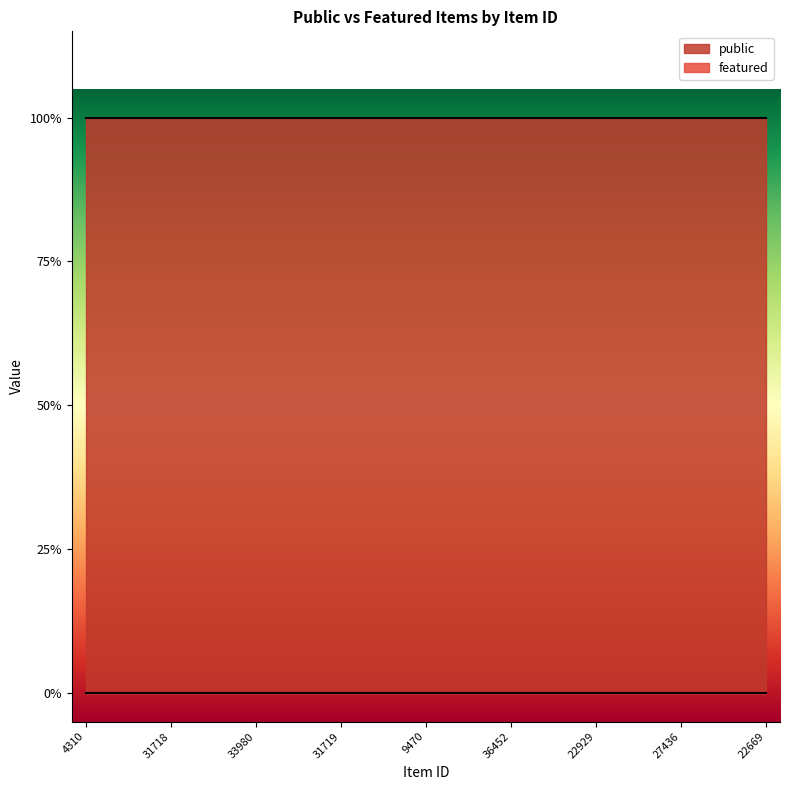

True or false: featured and public cross at least once.

False